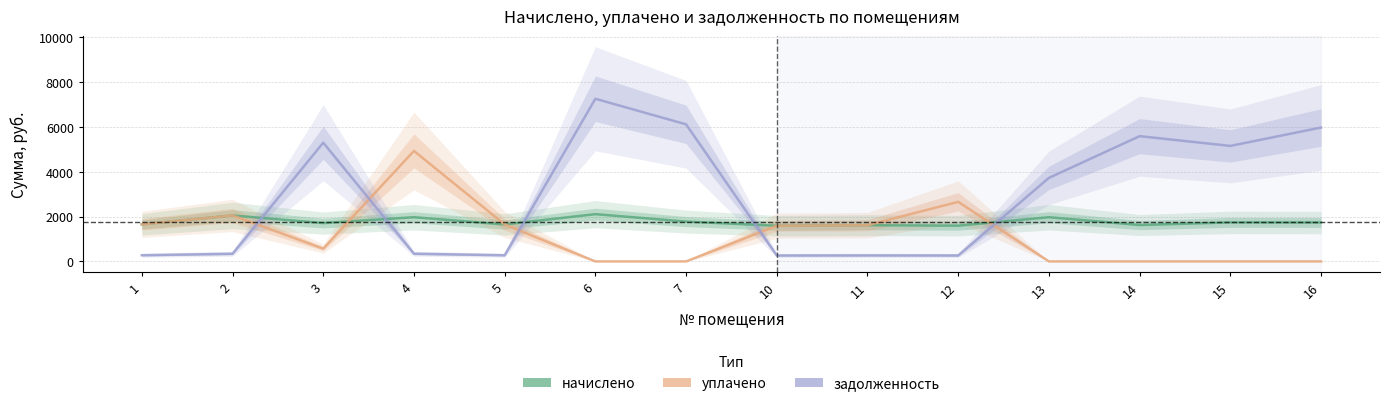

Which series has the largest total across all categories?

задолженность